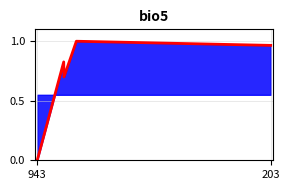

The chart shows a value of -0.4 at 943. True or false?

False